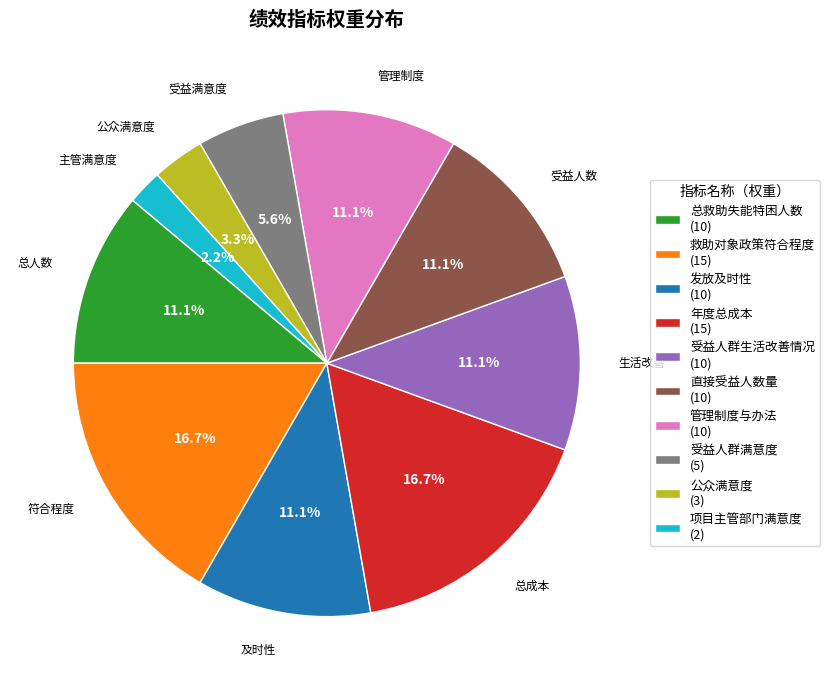

What percentage is the 公众满意度 slice, to the nearest percent?

3%